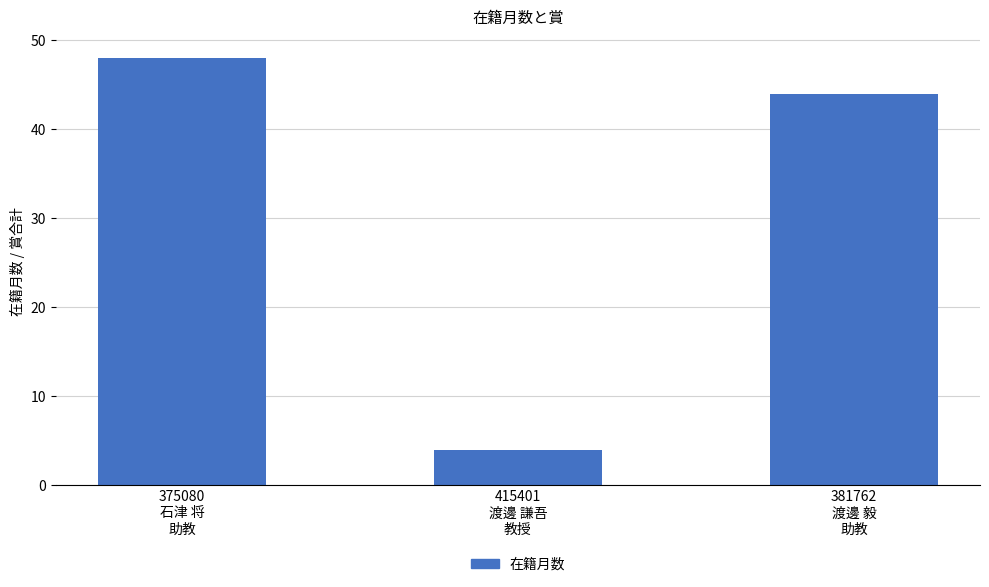

True or false: the data shows 48 at 375080
石津 将
助教.

True